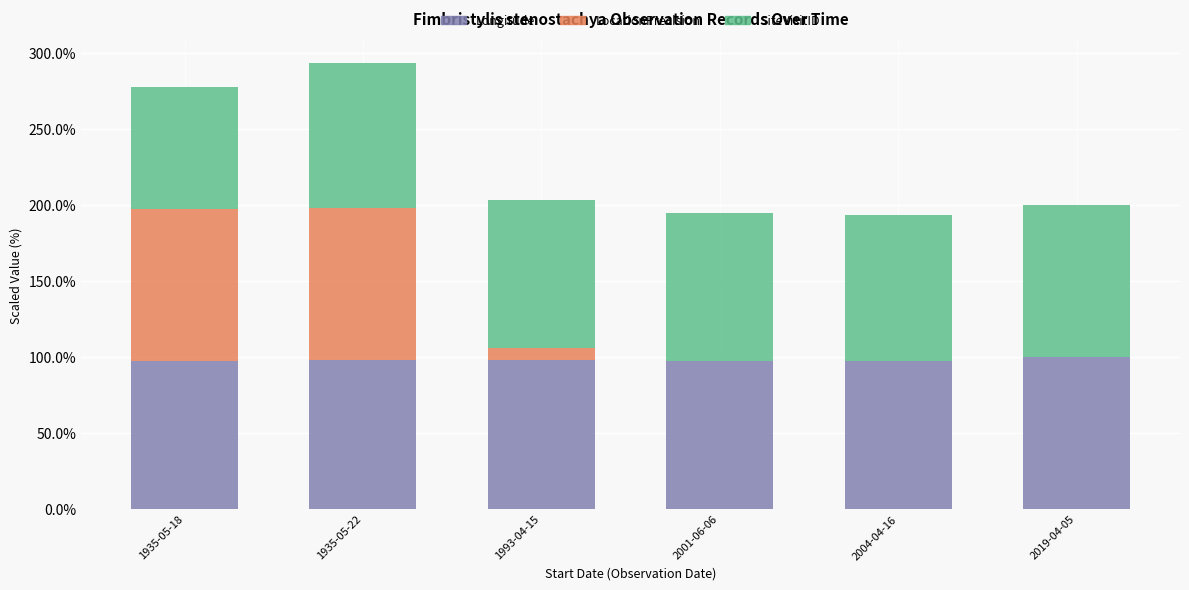

The Longitude series shows 97.9 at 1993-04-15. True or false?

True